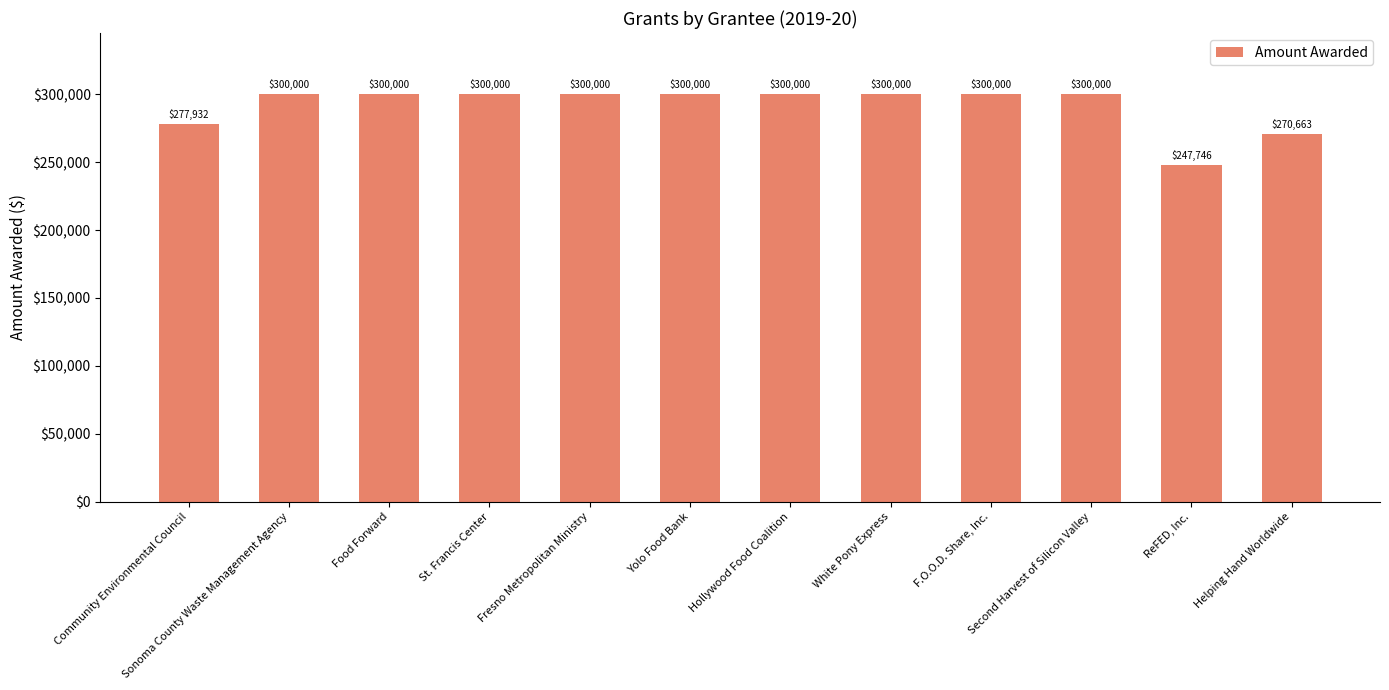

What position from the right is Community Environmental Council?

12